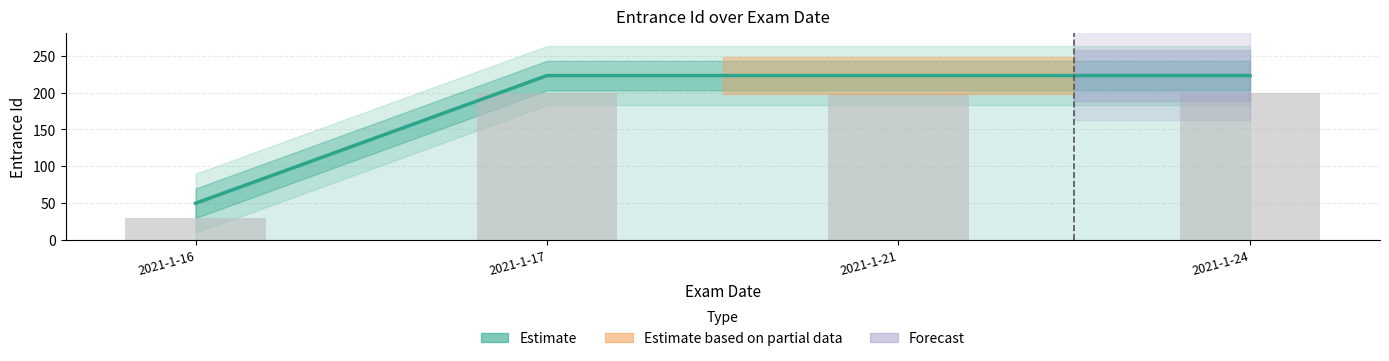

How many bars are there in total?

4